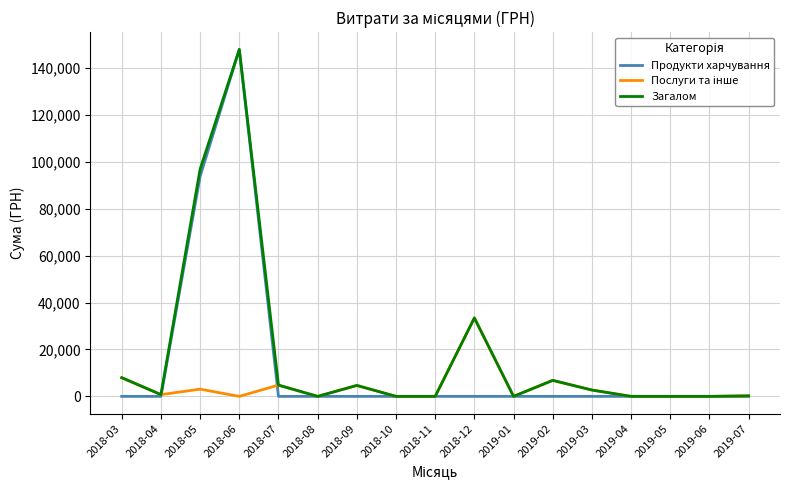

What is the sum of all Загалом values?

306006.1